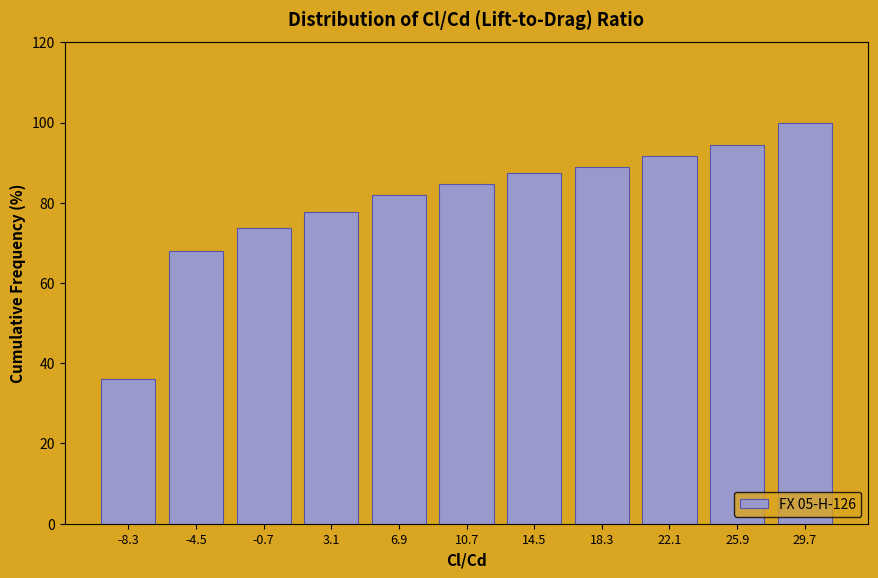

Reading left to right, list all the values displayed in this chart.

36.1	68.1	73.6	77.8	81.9	84.7	87.5	88.9	91.7	94.4	100.0